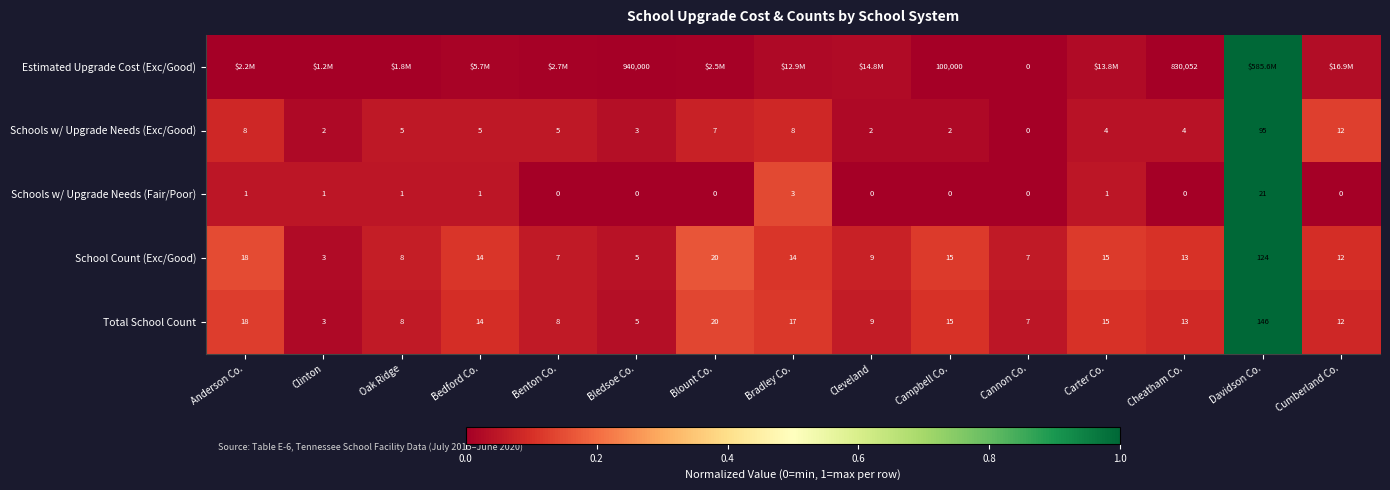

Where is Schools w/ Upgrade Needs (Fair/Poor) nearest to the value 10?

Bradley Co.